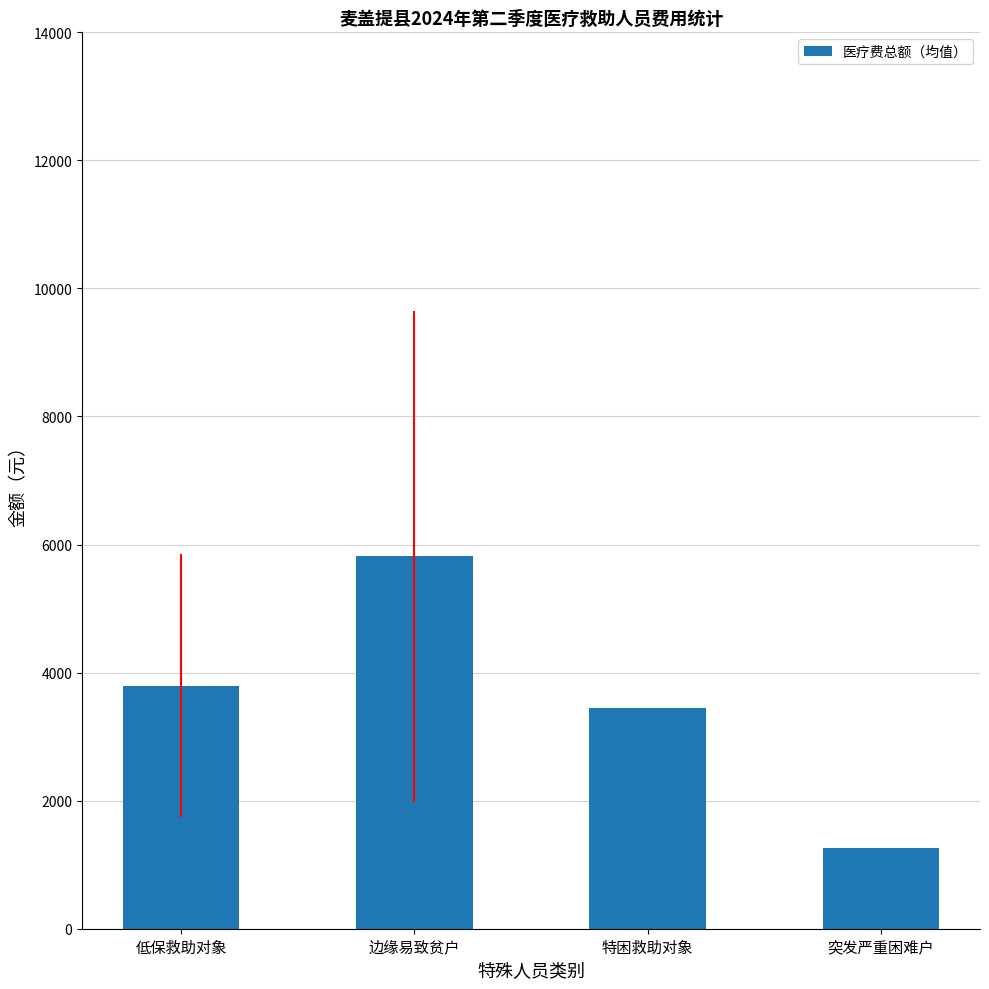

The chart shows a value of 3798.4 at 低保救助对象. True or false?

True